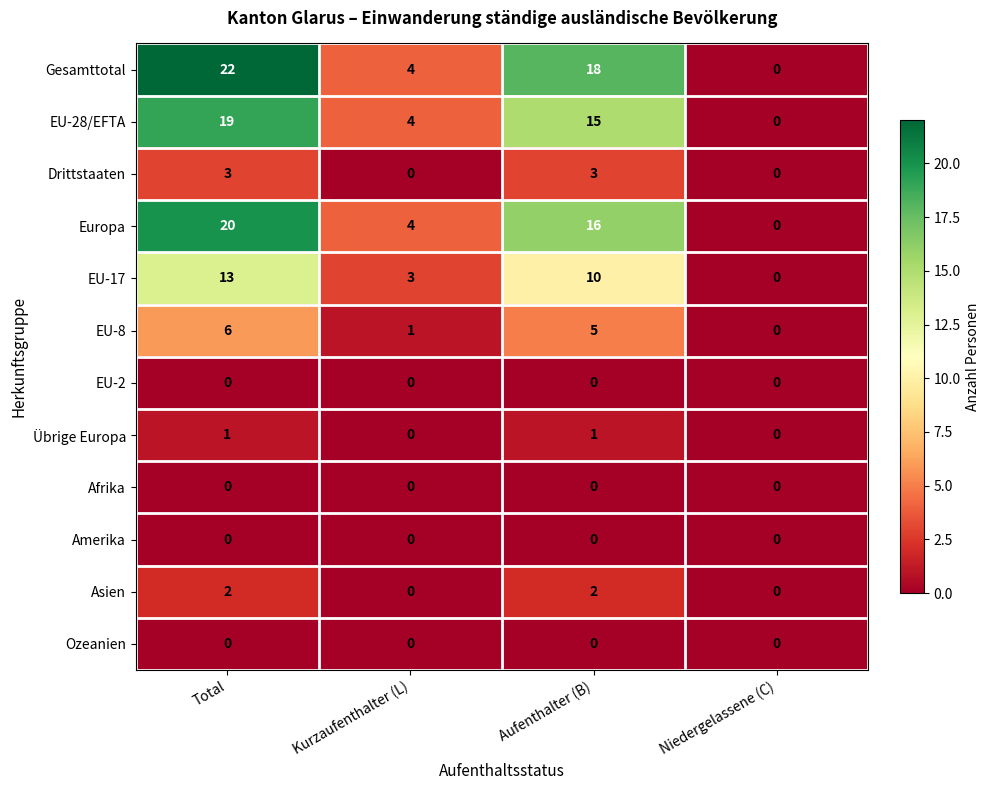

Count the number of data series in this chart.

12